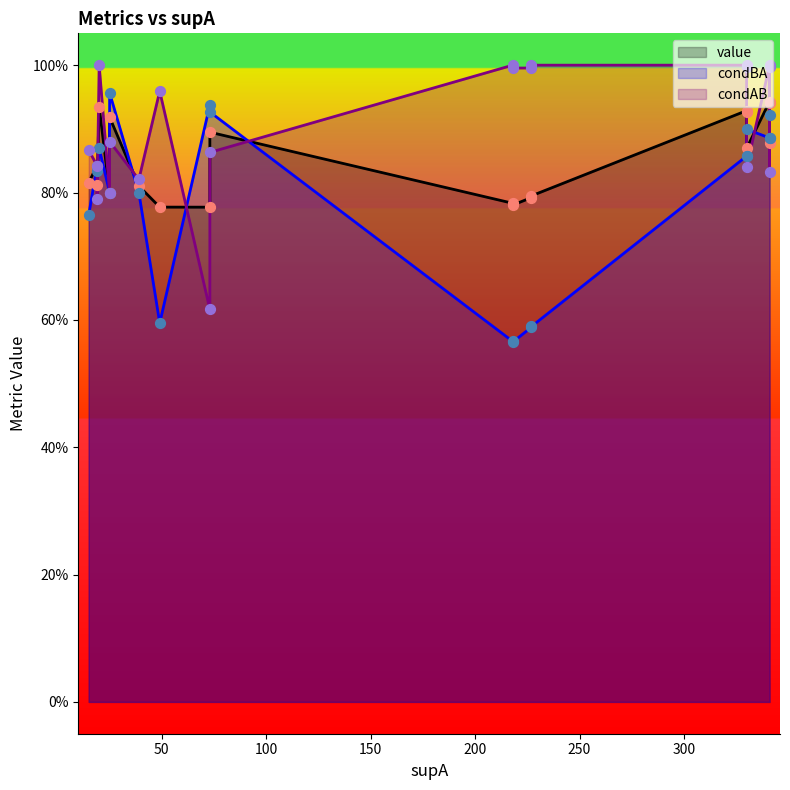

Which series reaches the minimum Y coordinate?

condBA